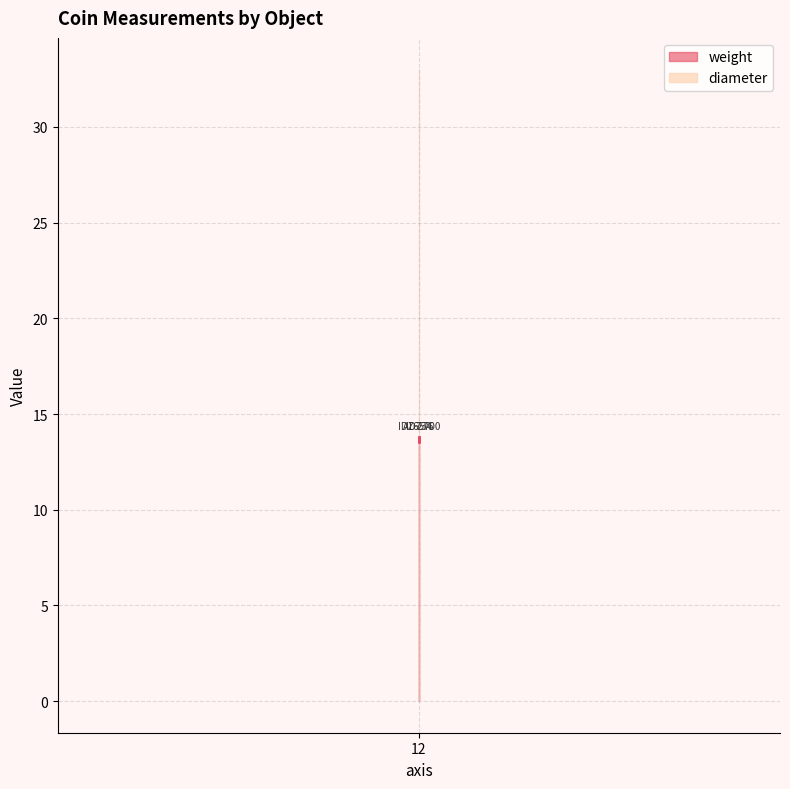

What position from the right is ID165700?

3